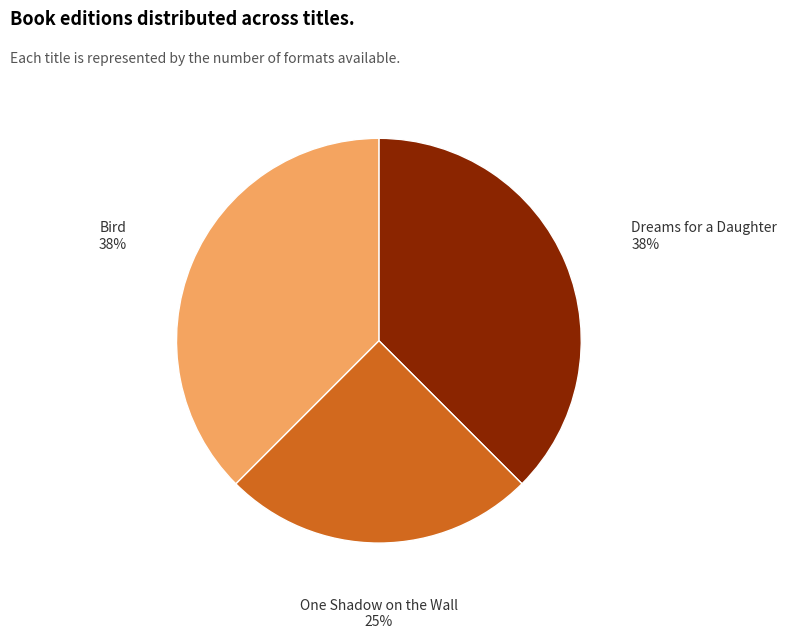

Is there any slice that represents more than half of the pie?

No